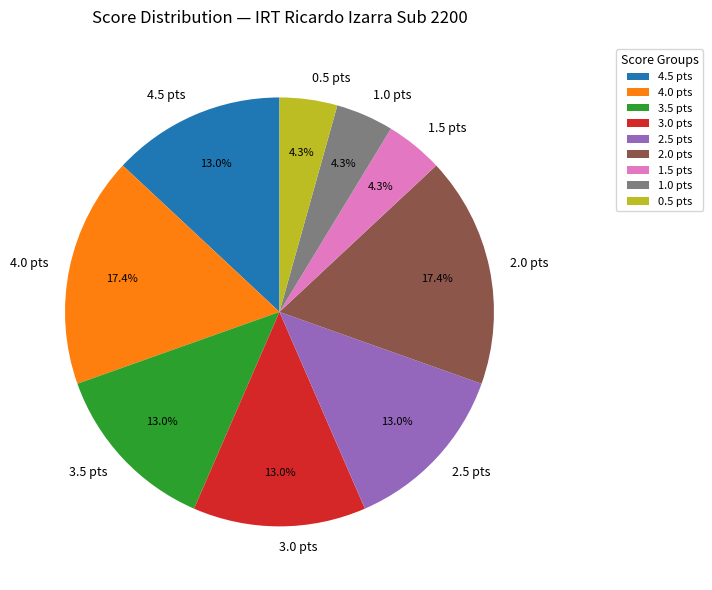

Is it true that 2.5 is 1% of the pie?

False